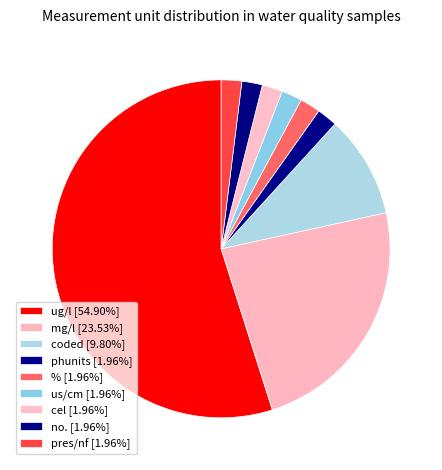

Is ug/l the majority of the pie?

Yes